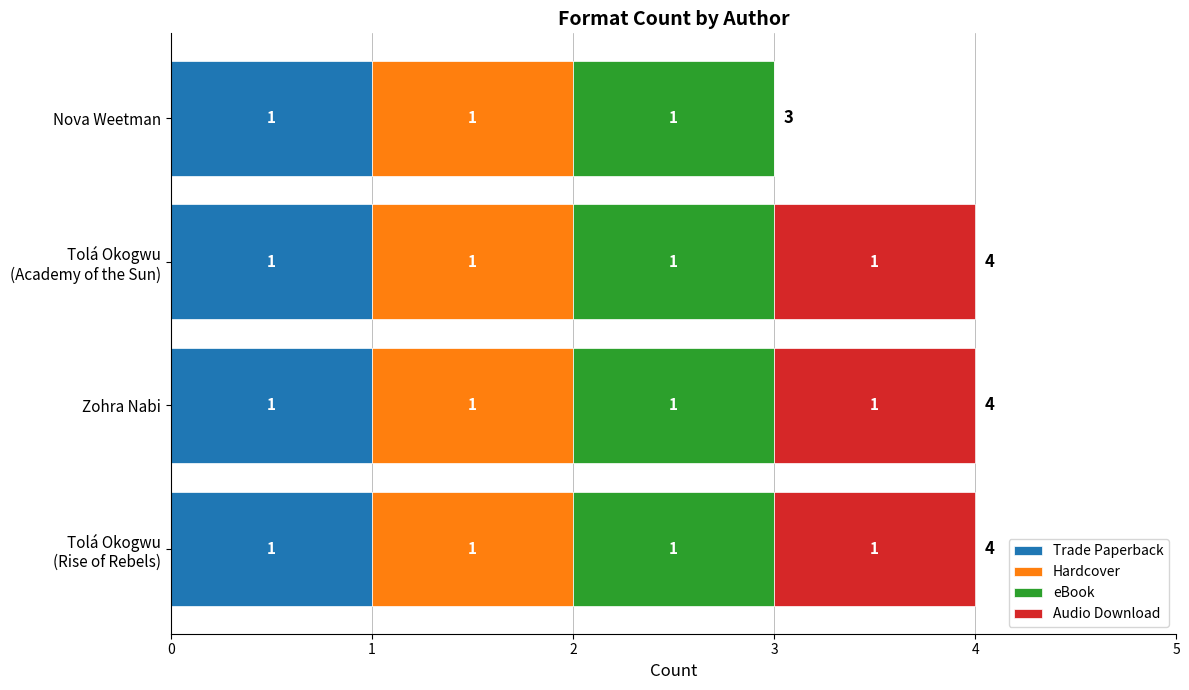

What is the total value across all series at Nova Weetman?

3